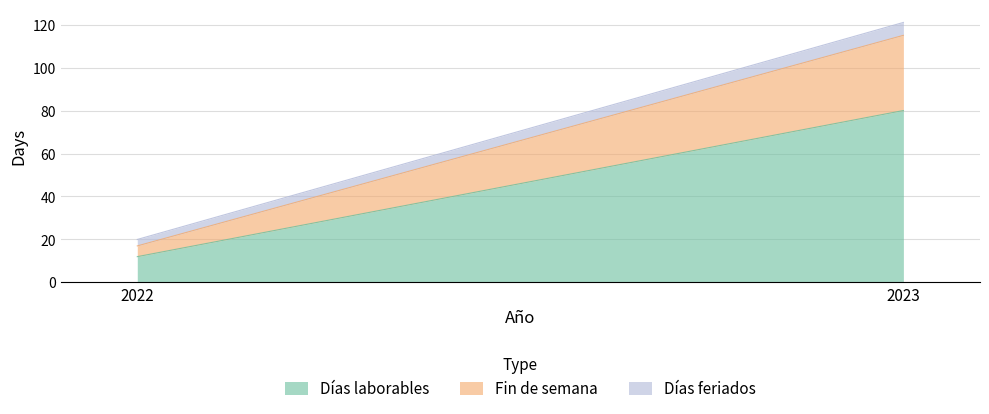

Rank the categories by Días feriados value from lowest to highest.

2022, 2023